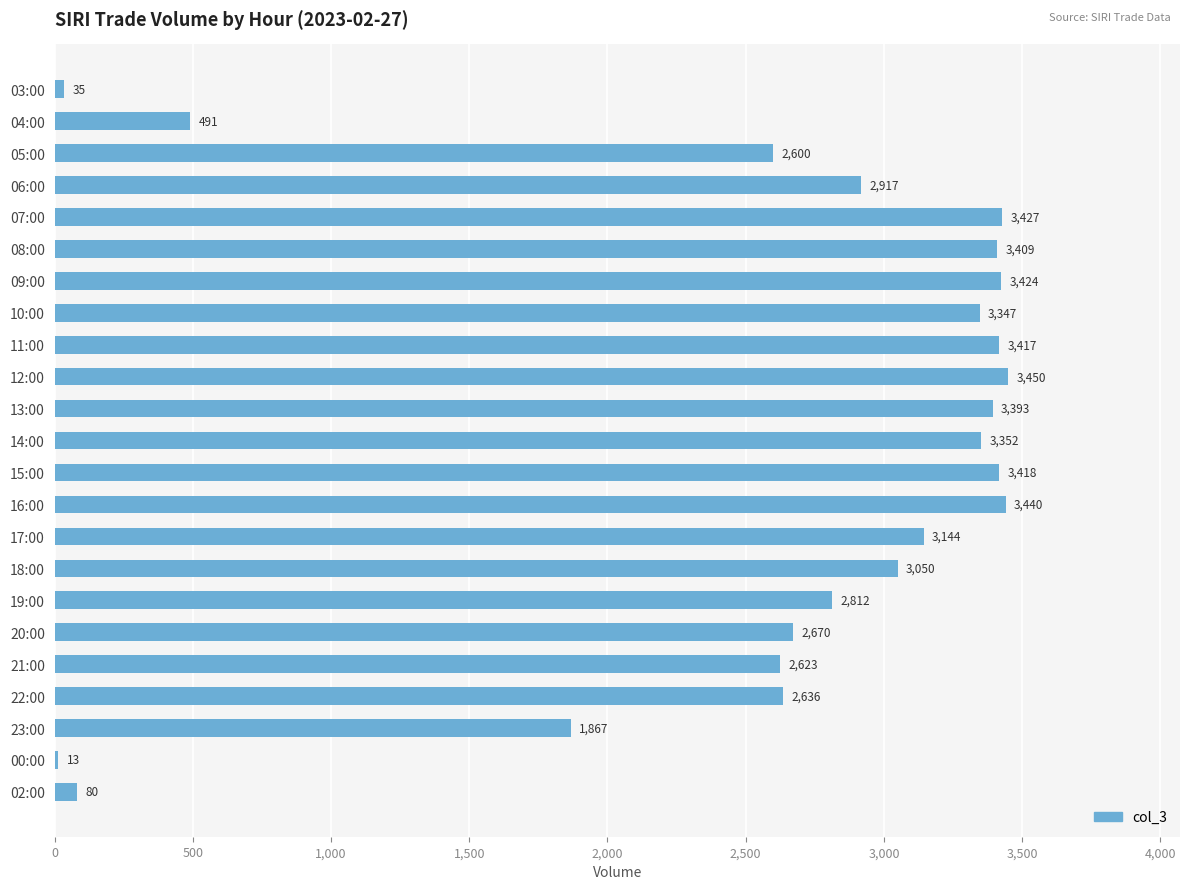

How many categories are shown in the chart?

23